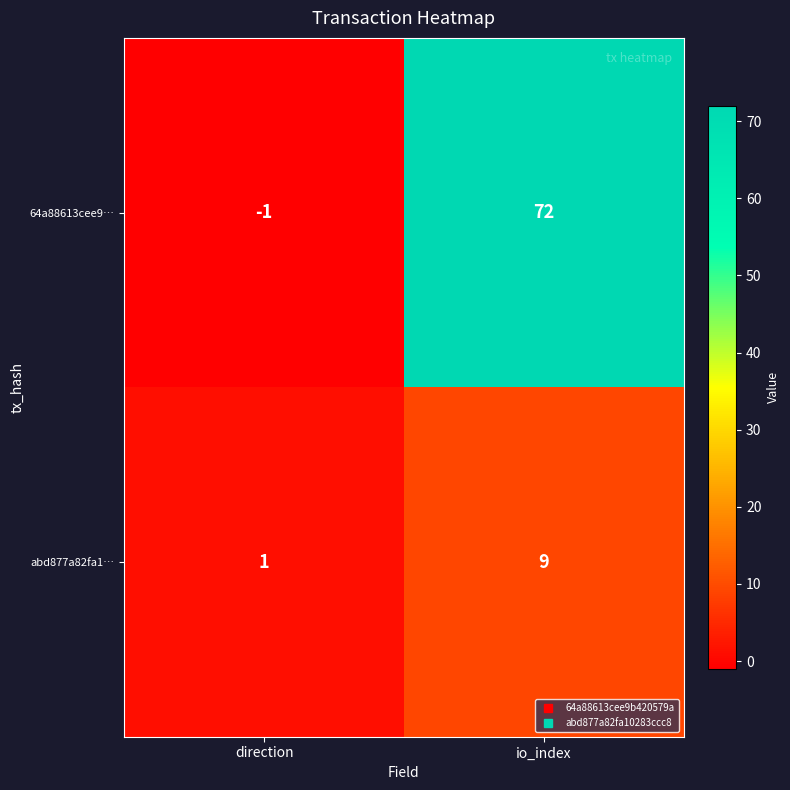

Which series has the widest spread of values?

64a88613cee9…